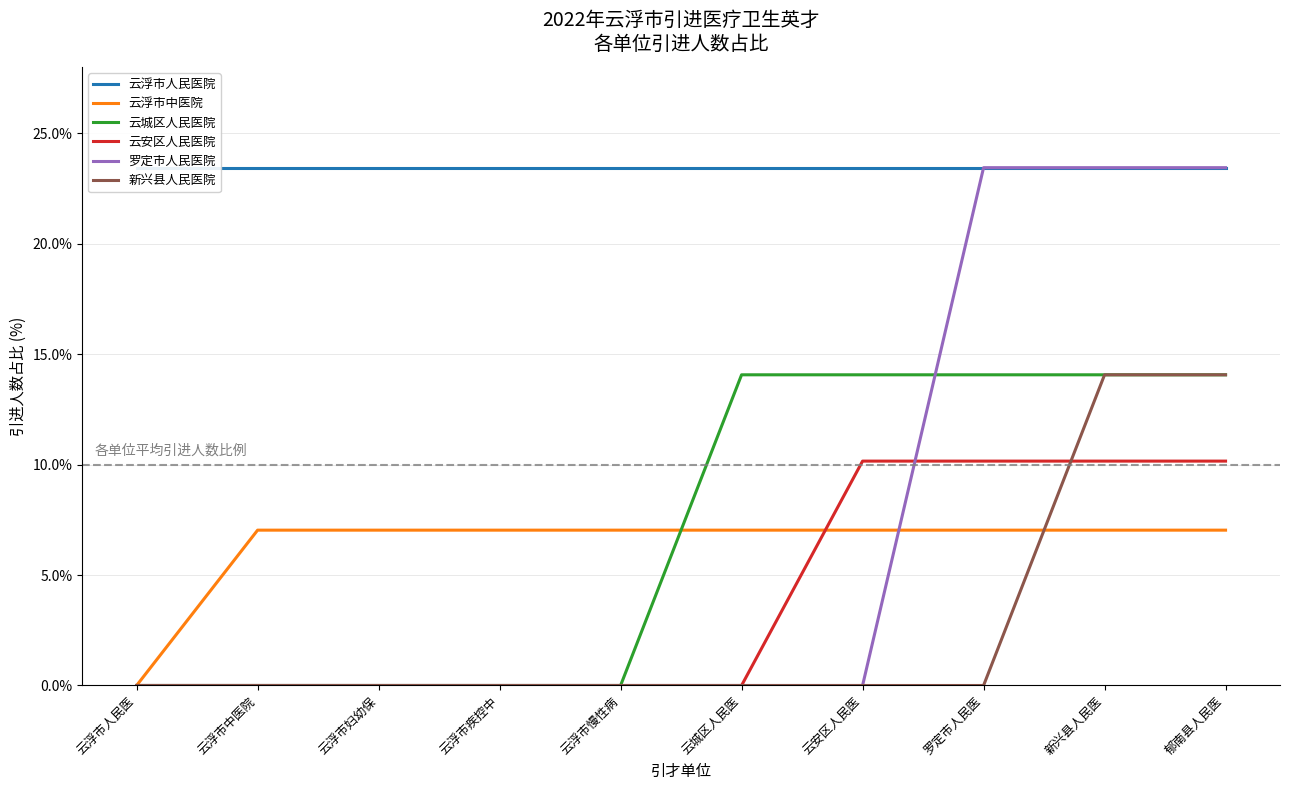

After their last crossing, which series has the higher values: 云安区人民医院 or 云浮市中医院?

云安区人民医院